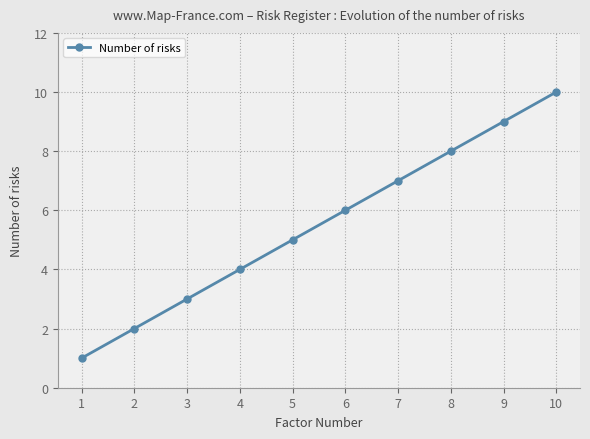

Reading left to right, extract all data points from this chart.

1=1	2=2	3=3	4=4	5=5	6=6	7=7	8=8	9=9	10=10